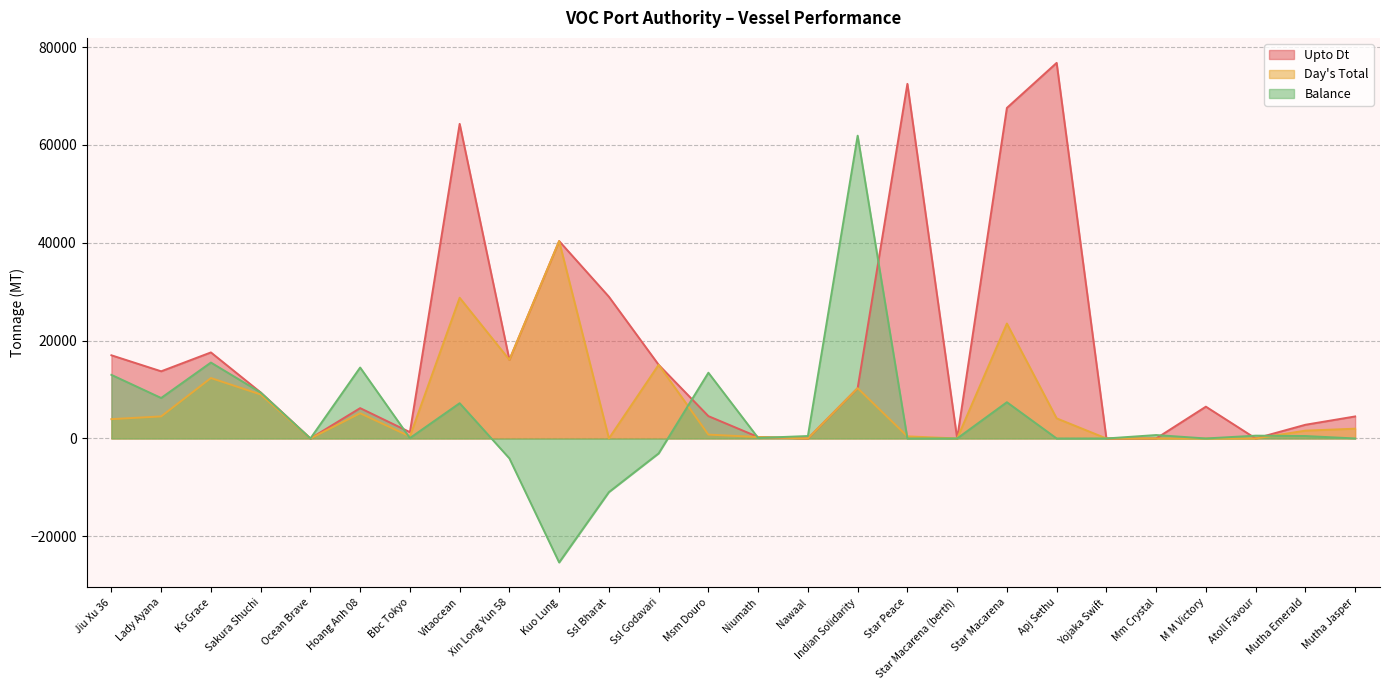

Which label corresponds to the largest value in the chart?

Apj Sethu